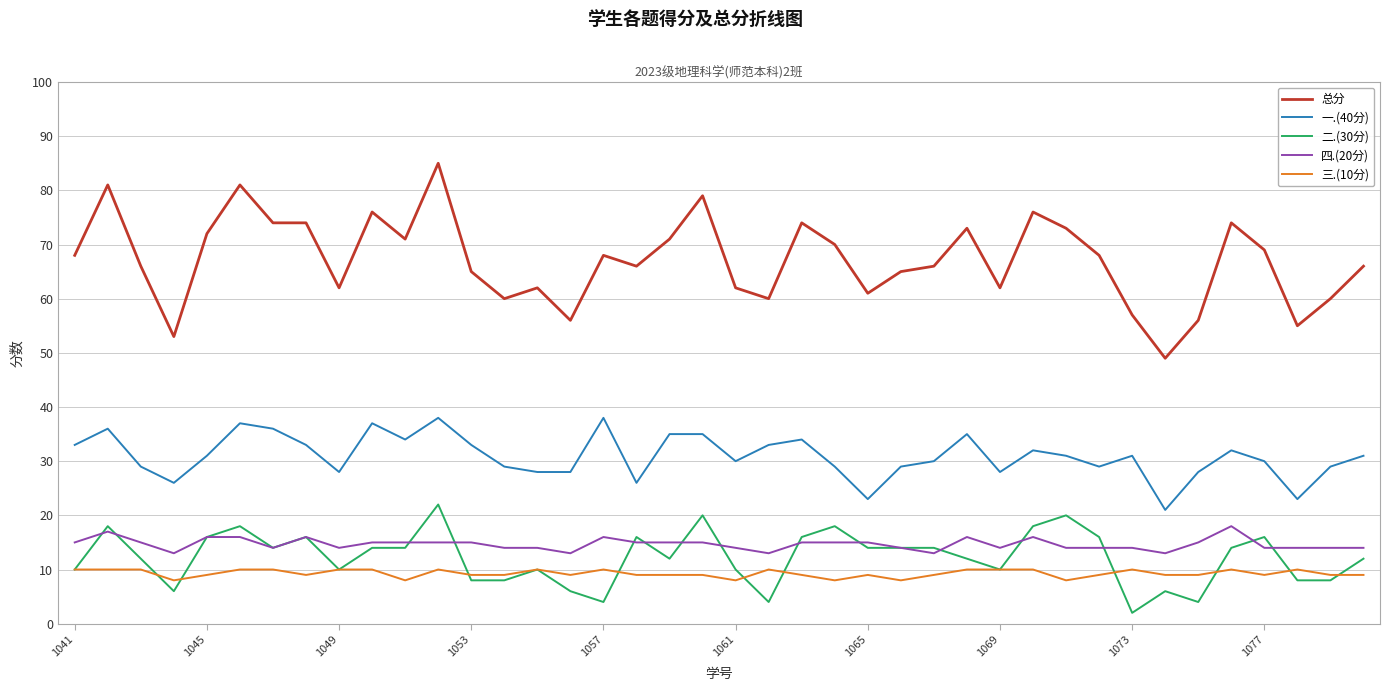

Which series has the largest range (max minus min)?

总分